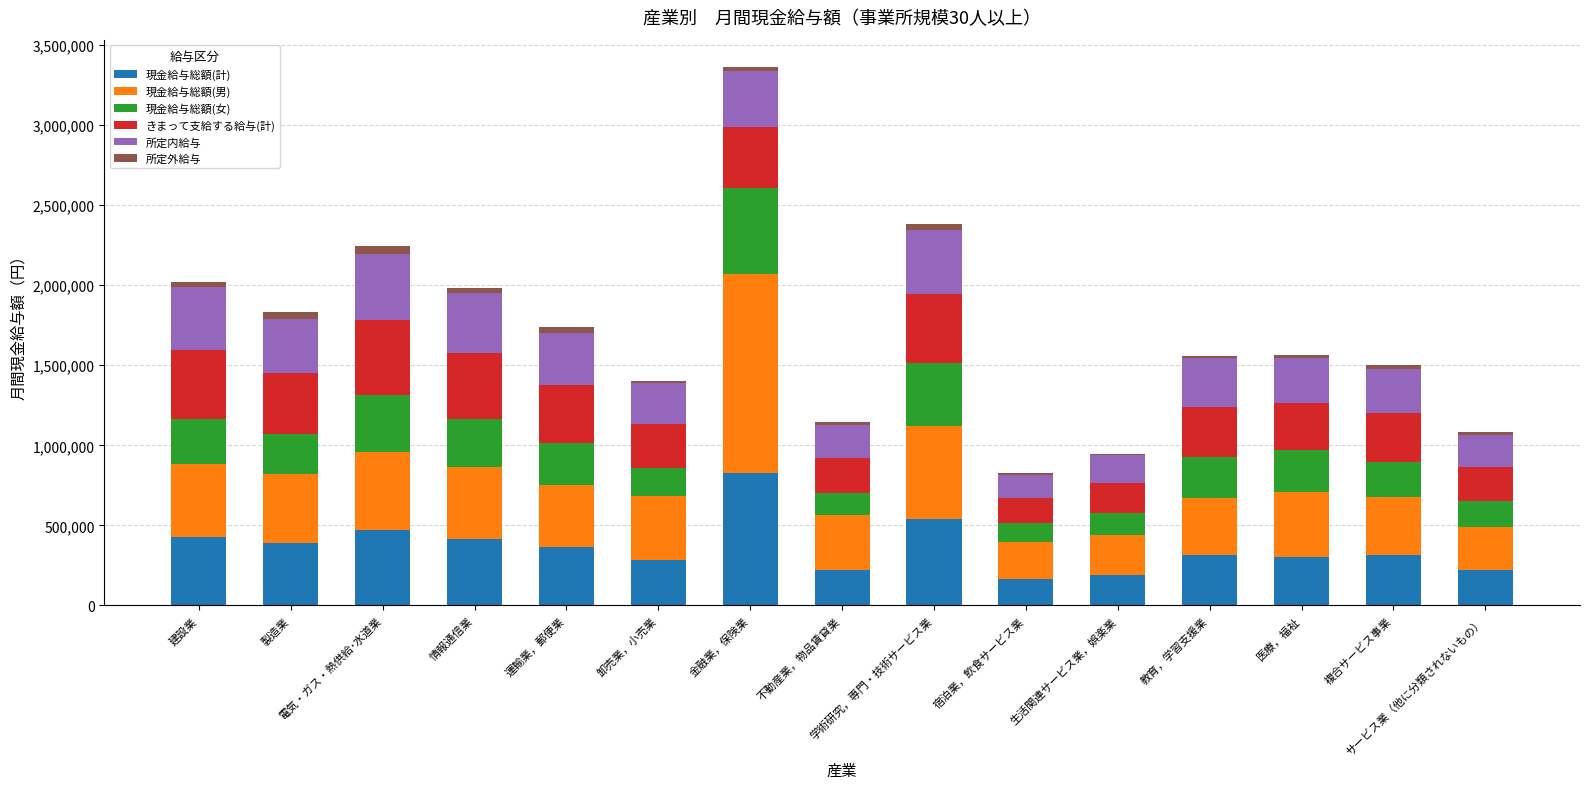

What is the sum of all 現金給与総額(計) values?

5453387